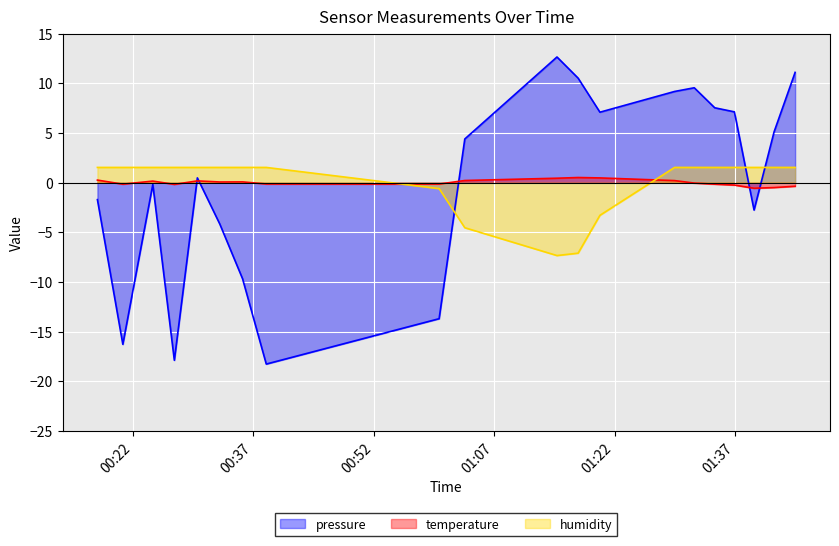

Reading right to left, transcribe all the data shown in this chart.

pressure: 11.1	5.1	-2.8	7.1	7.5	9.5	9.2	7.1	10.5	12.6	4.4	-13.7	-18.3	-9.7	-4.2	0.5	-17.9	-0.2	-16.3	-1.7
temperature: -0.4	-0.5	-0.6	-0.3	-0.2	-0.1	0.2	0.5	0.5	0.4	0.2	-0.2	-0.1	0.1	0.1	0.2	-0.2	0.1	-0.2	0.2
humidity: 1.5	1.5	1.5	1.5	1.5	1.5	1.5	-3.3	-7.1	-7.3	-4.5	-0.6	1.5	1.5	1.5	1.5	1.5	1.5	1.5	1.5